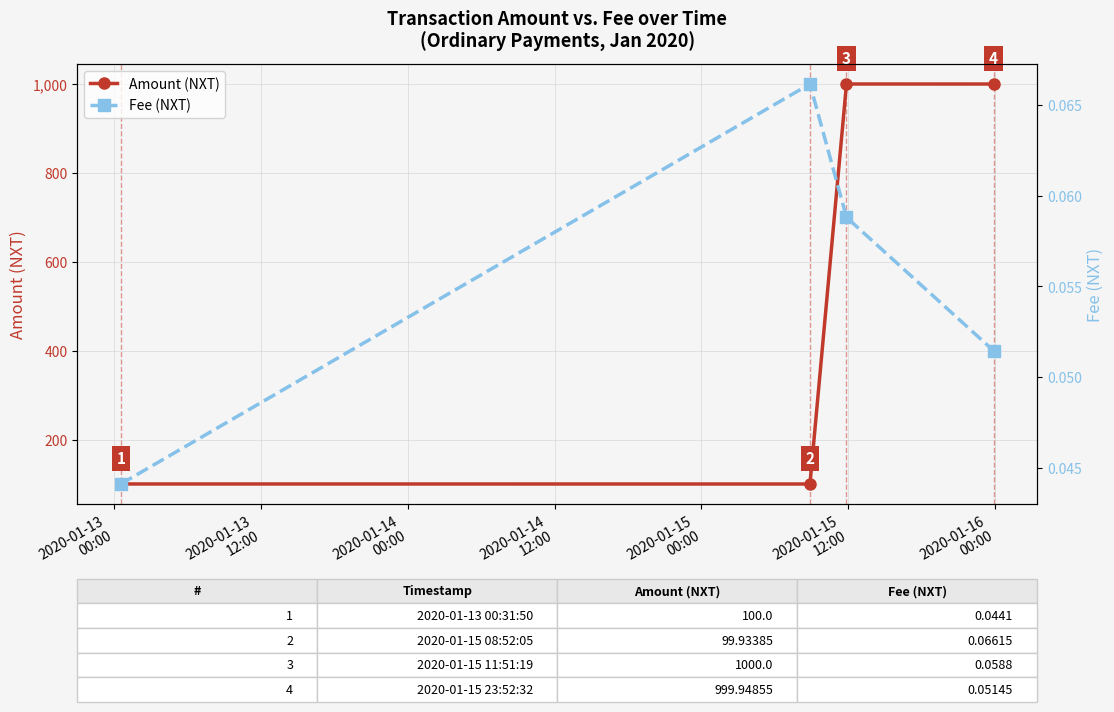

How many interior local valleys does the Amount (NXT) series have?

1